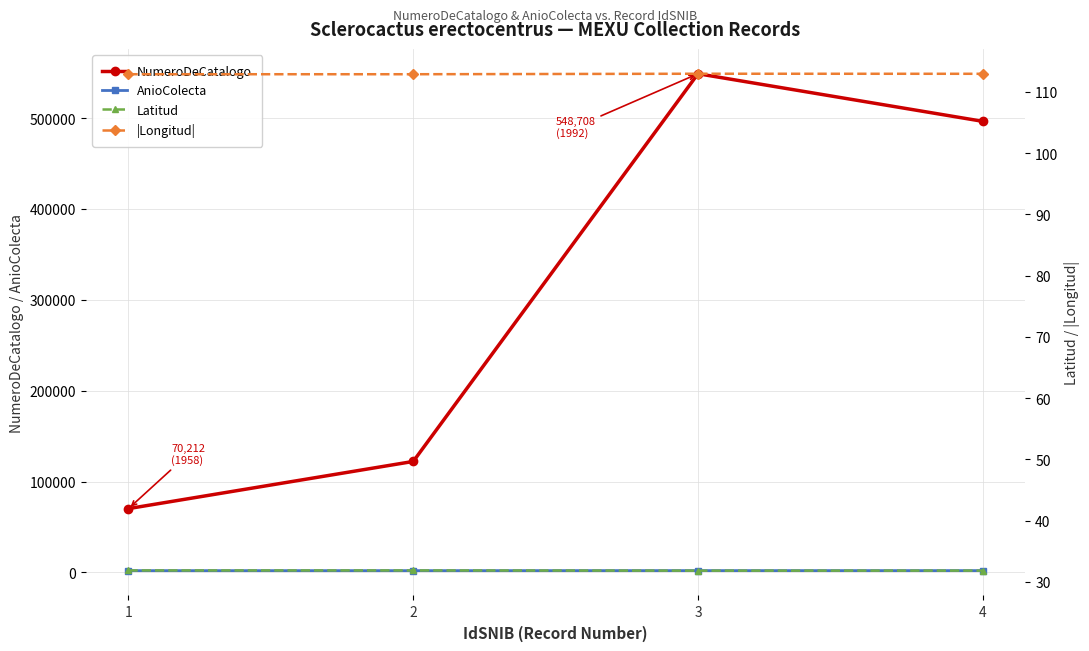

What is the difference between the maximum and minimum values in the |Longitud| series?

0.1